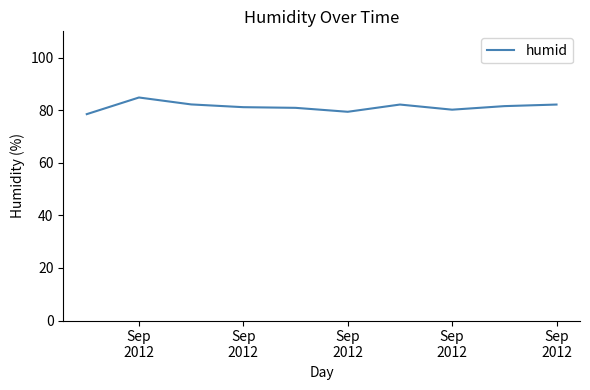

Which category has the lowest value across all series?

Sep
2012